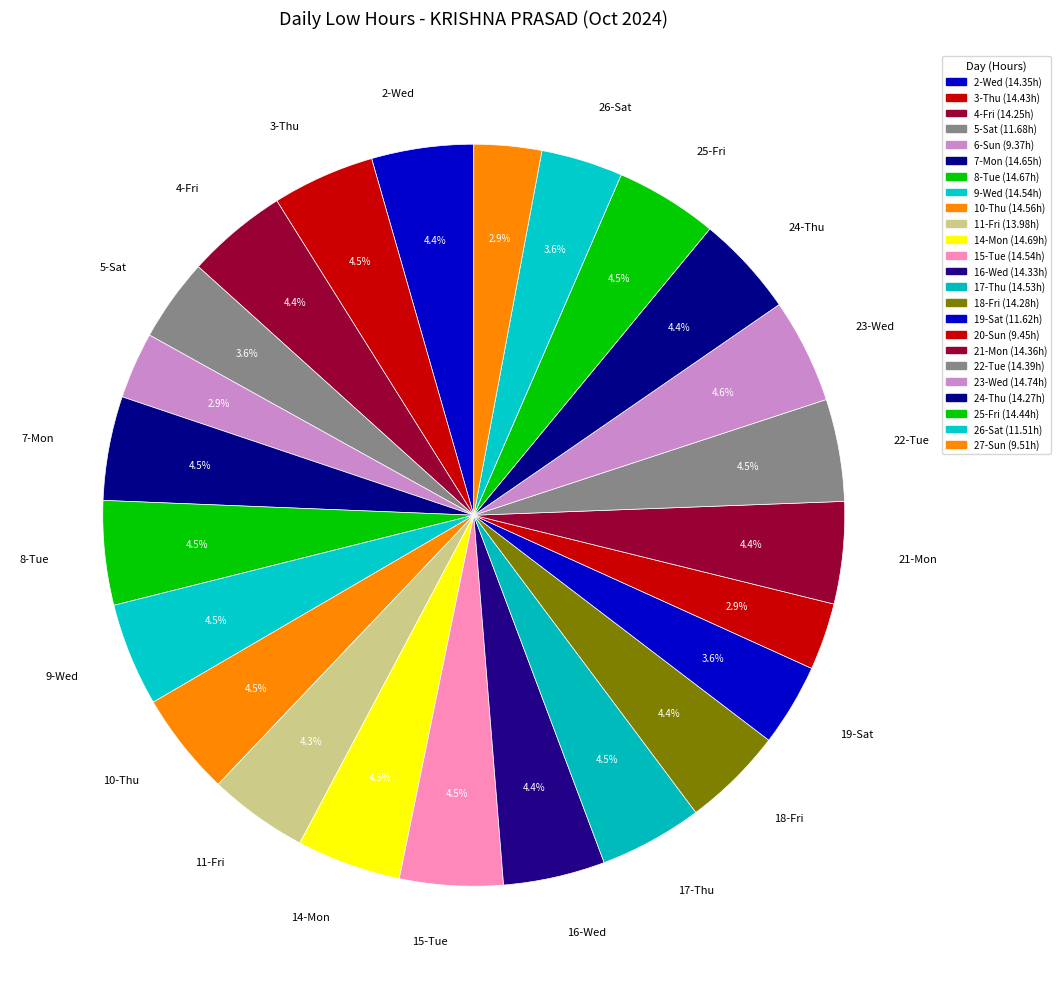

Between 5-Sat and 6-Sun, which is larger?

5-Sat